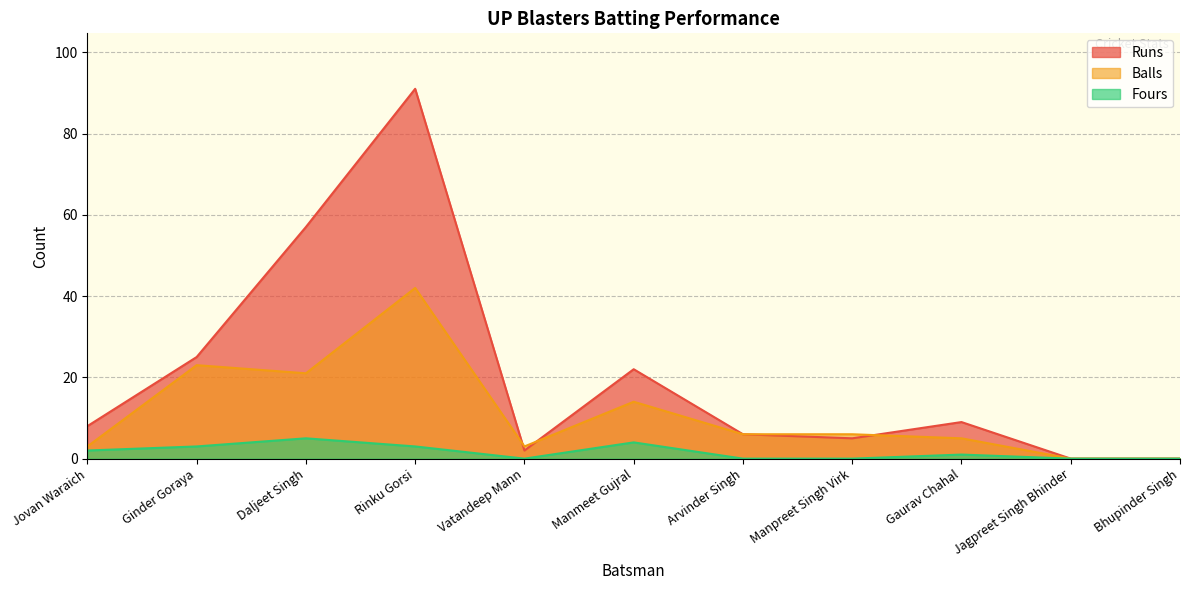

Which category has the highest value across all series?

Rinku Gorsi